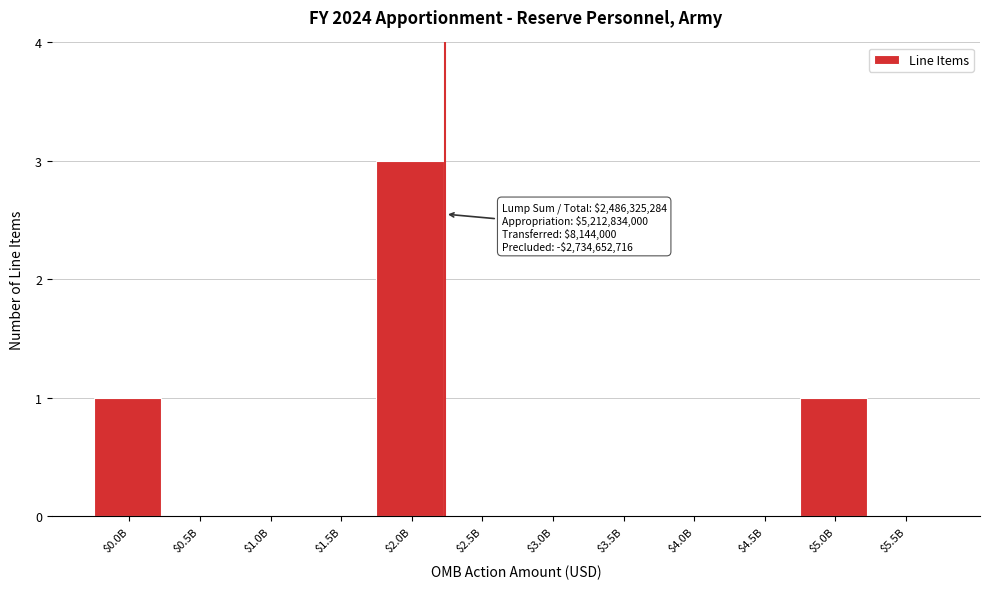

True or false: the data shows 2 at $4.0B.

False